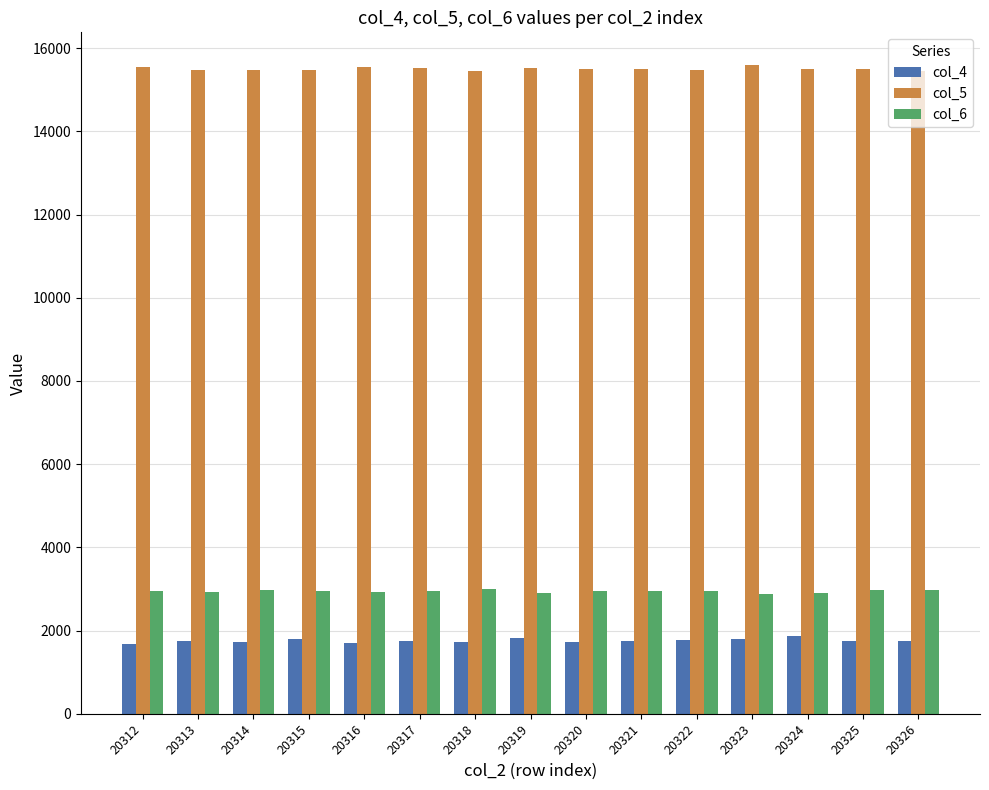

How many data points in col_5 are less than 15503?

7